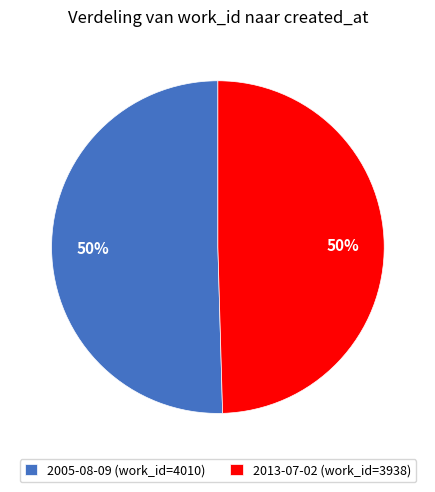

Combined, do 2005-08-09 (work_id=4010) and 2013-07-02 (work_id=3938) account for over 50%?

Yes